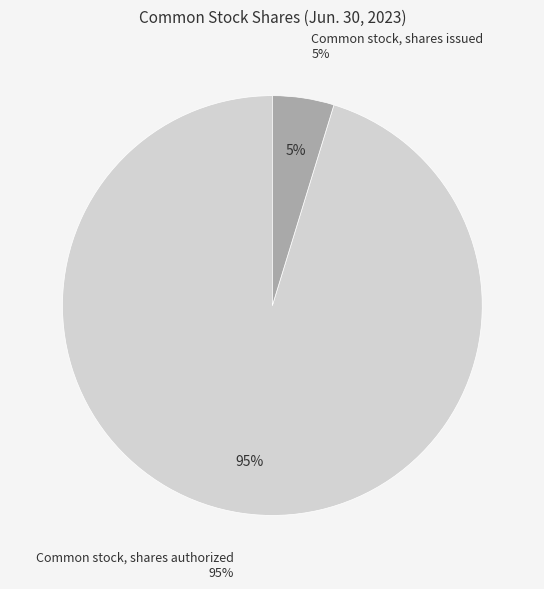

What is the change in value from Common stock, shares authorized to Common stock, shares issued?

-190052085